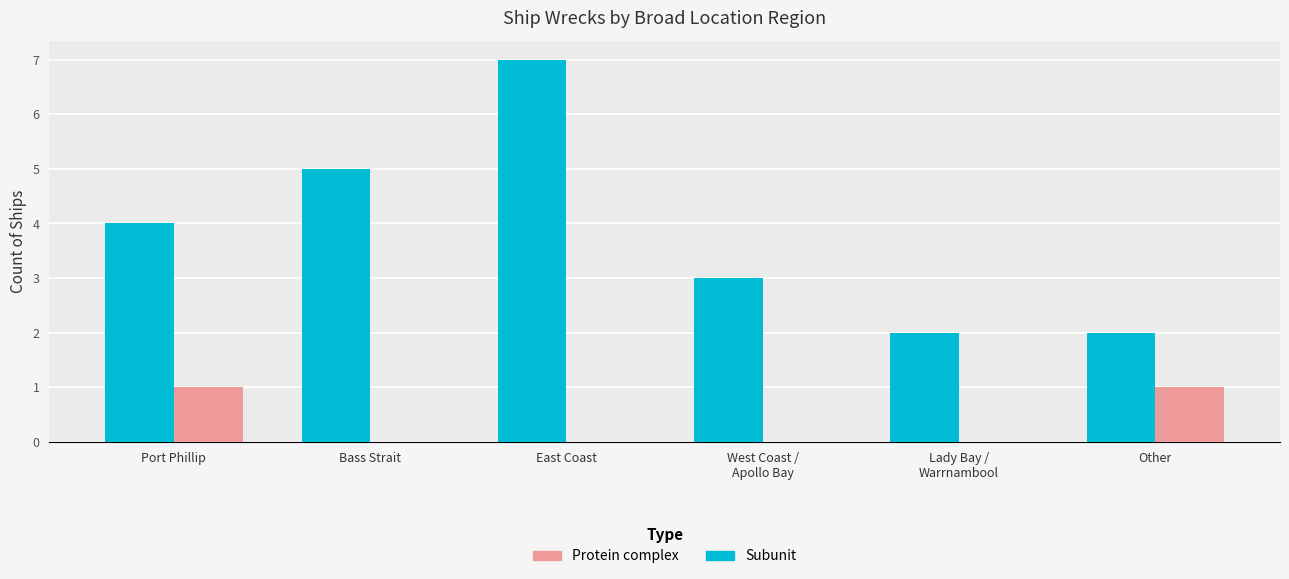

Reading left to right, transcribe all the data shown in this chart.

Subunit: Port Phillip=4	Bass Strait=5	East Coast=7	West Coast /
Apollo Bay=3	Lady Bay /
Warrnambool=2	Other=2
Protein complex: Port Phillip=1	Bass Strait=0	East Coast=0	West Coast /
Apollo Bay=0	Lady Bay /
Warrnambool=0	Other=1